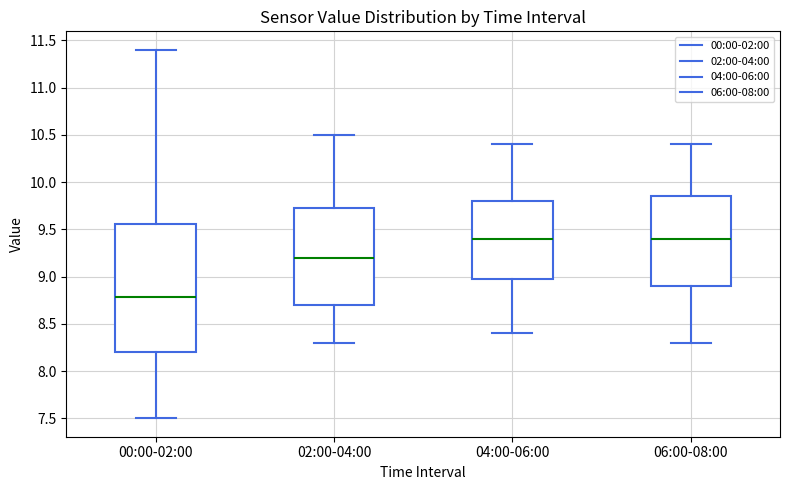

Comparing the boxes themselves (not the whiskers), which one is the tallest?

00:00-02:00